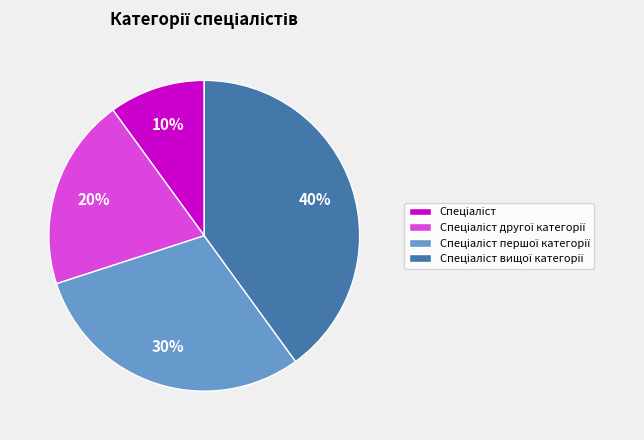

To the nearest percent, what is the average slice percentage?

25%